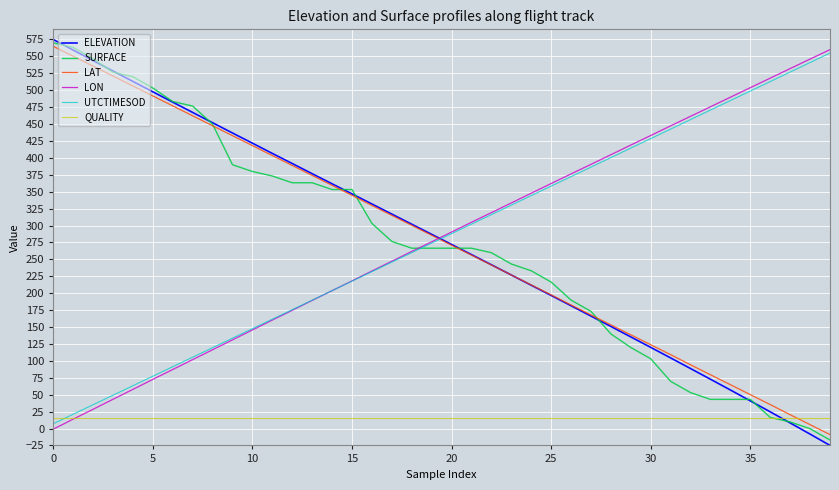

What is the minimum value for LON?

-1.0